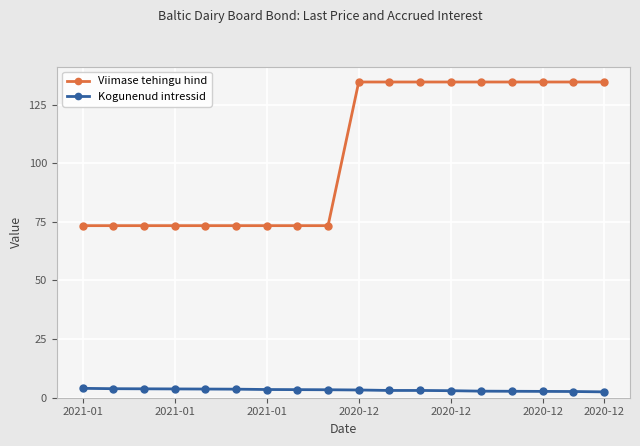

What is the sum of all Kogunenud intressid values?

59.0